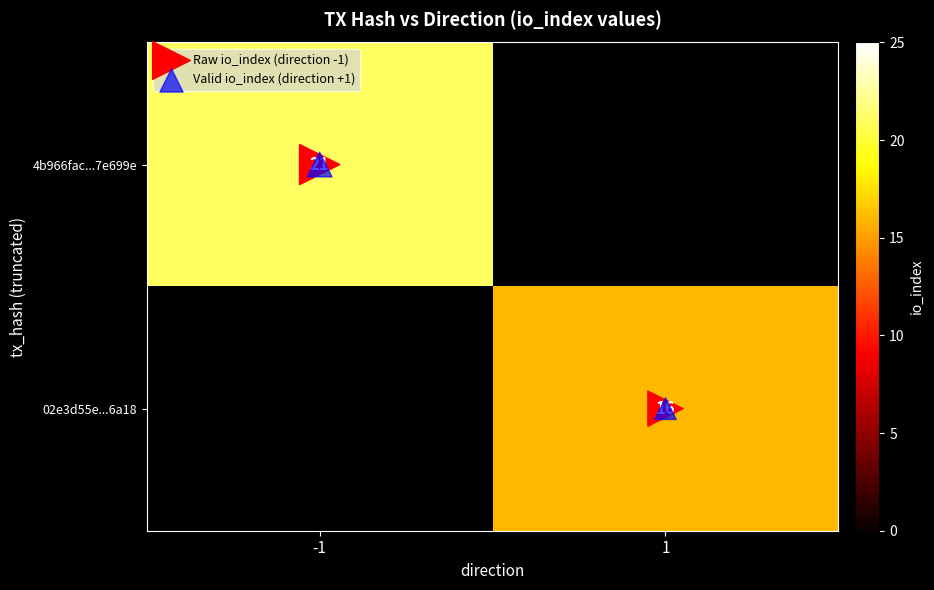

Count the number of data series in this chart.

4